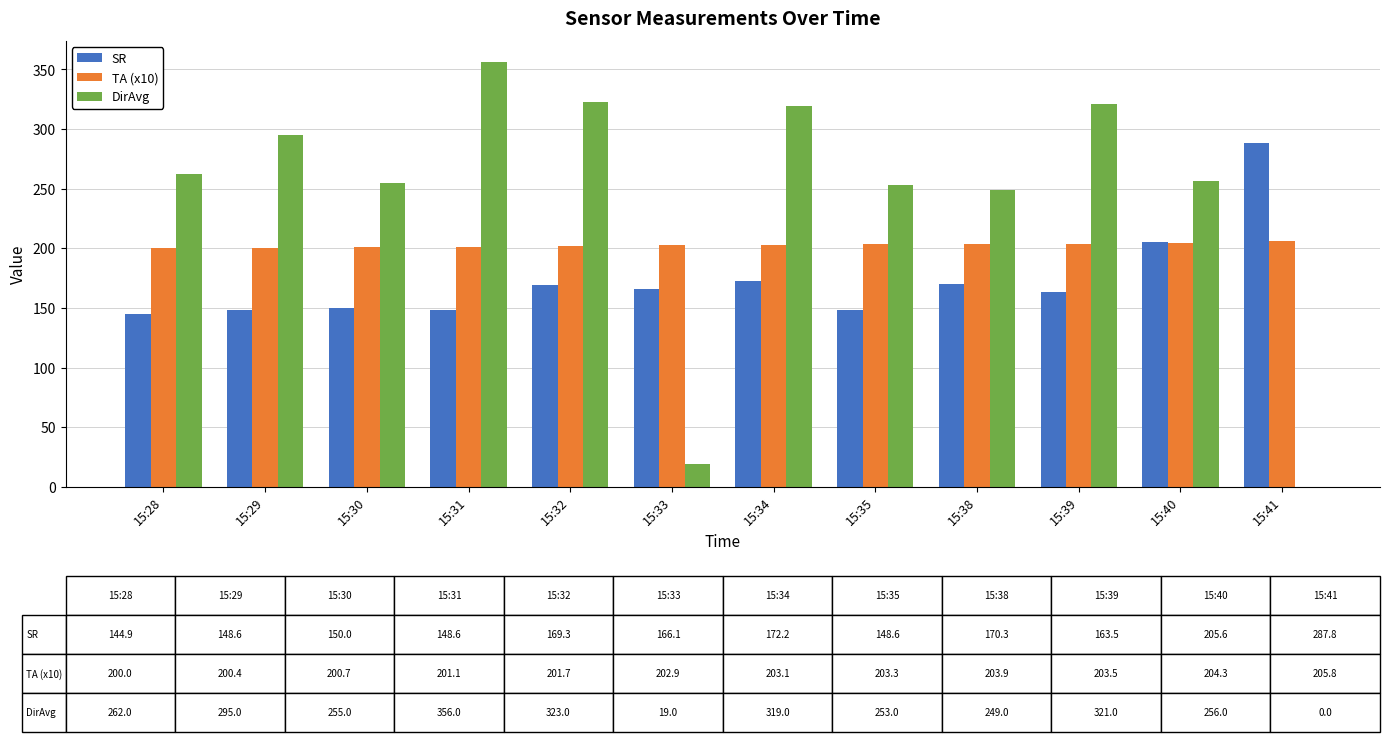

True or false: DirAvg has a value of 416.6 at 15:34.

False